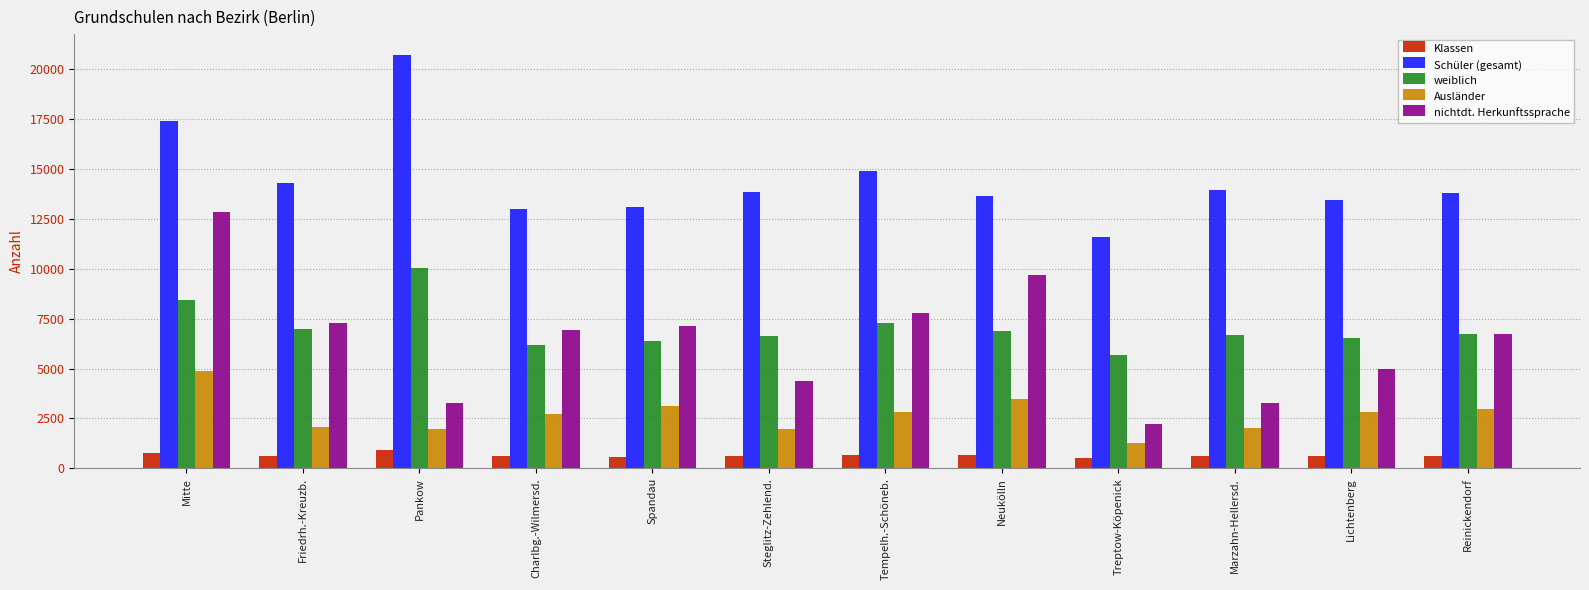

Is the value of nichtdt. Herkunftssprache at Friedrh.-Kreuzb. greater than the value of Schüler (gesamt) at Pankow?

No